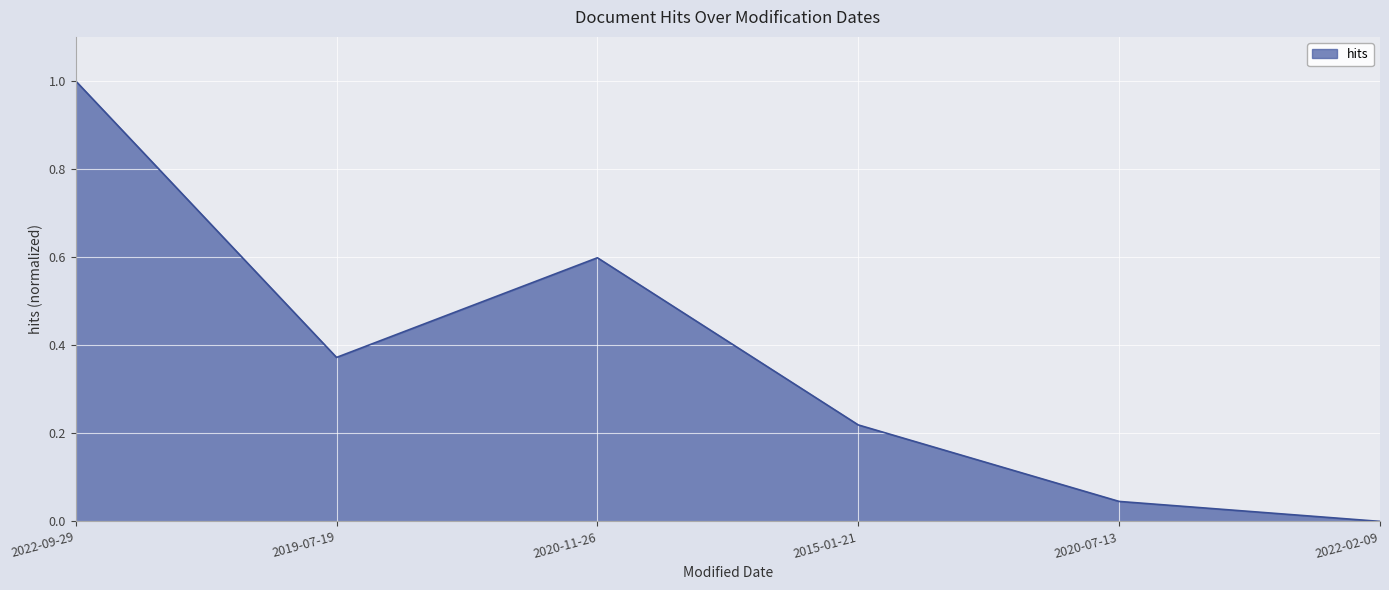

What is the difference between the maximum and minimum values?

1.0